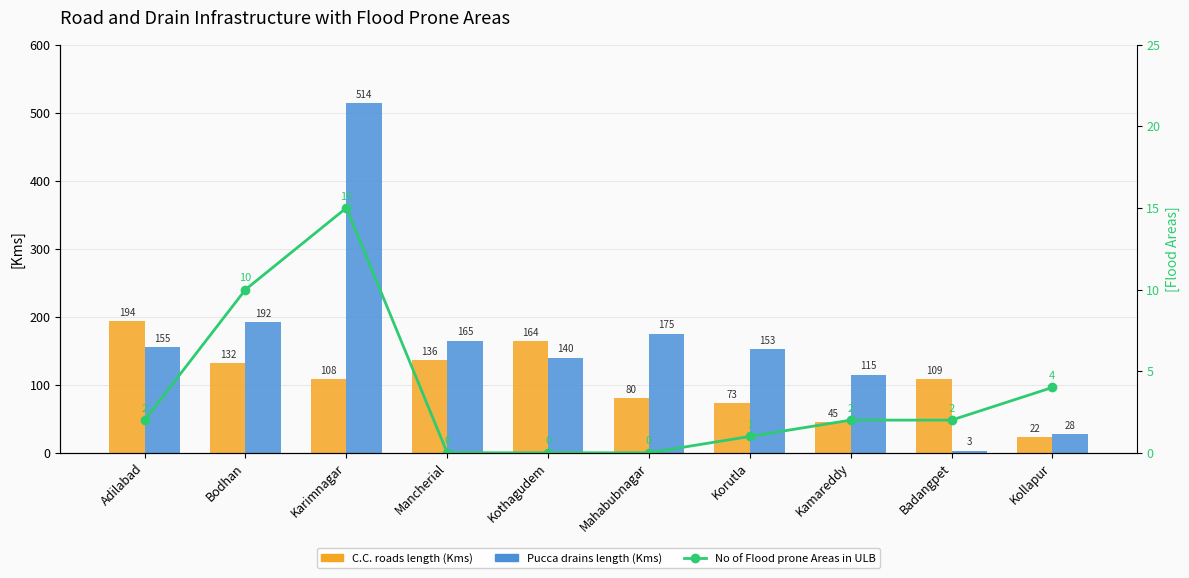

What is the approximate value of No of Flood prone Areas in ULB at Karimnagar?

15.0